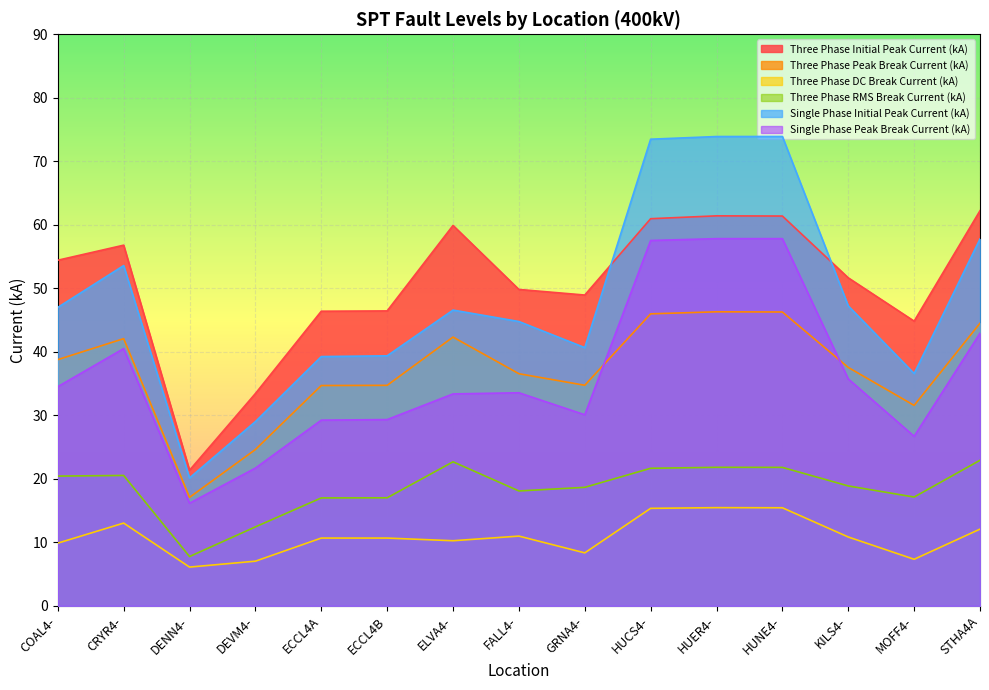

How many times do Three Phase Initial Peak Current (kA) and Single Phase Initial Peak Current (kA) cross each other?

2